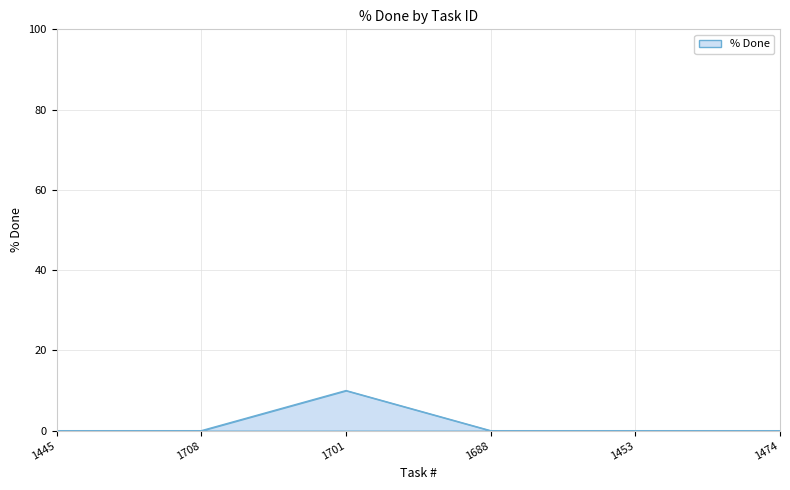

Between 1688 and 1701, which is larger?

1701